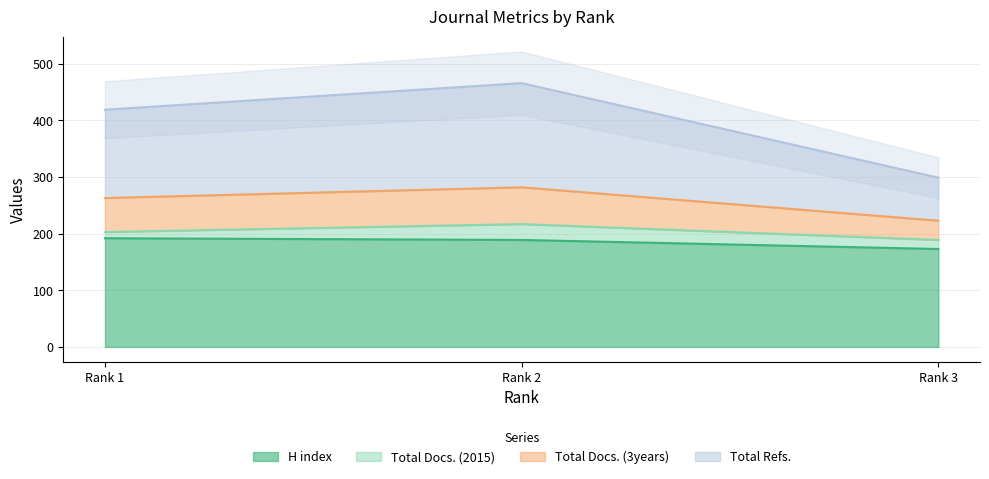

Does the chart display data point markers on the line(s)?

No